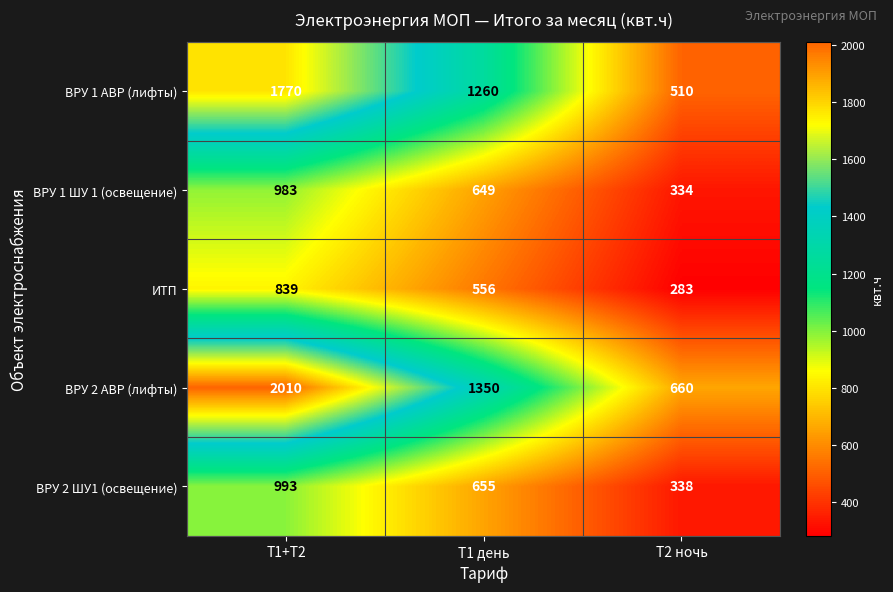

How many data points does each series have?

3